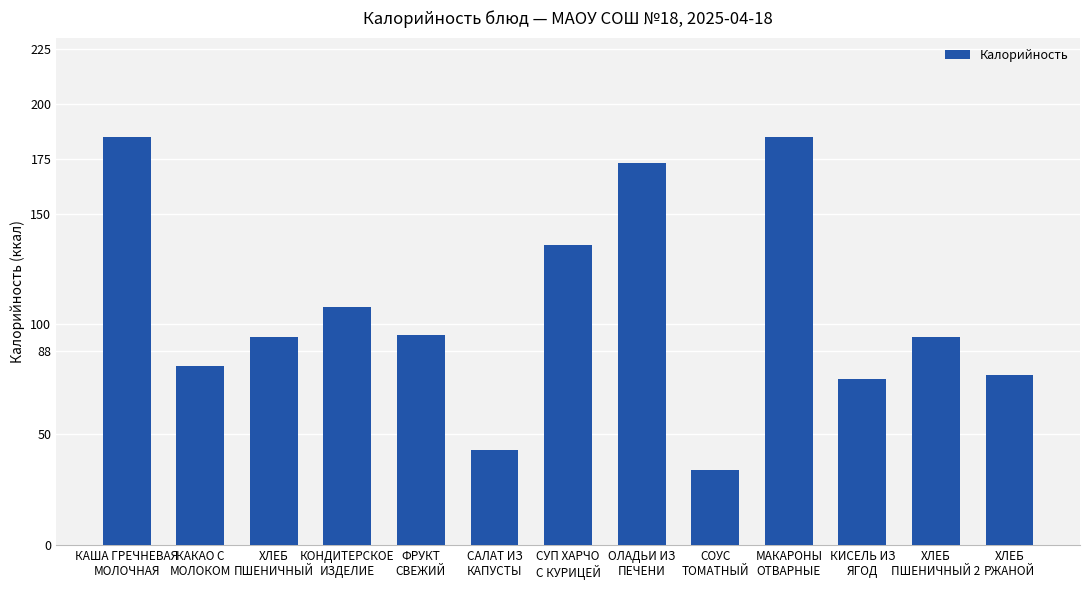

What is the greatest value displayed?

185